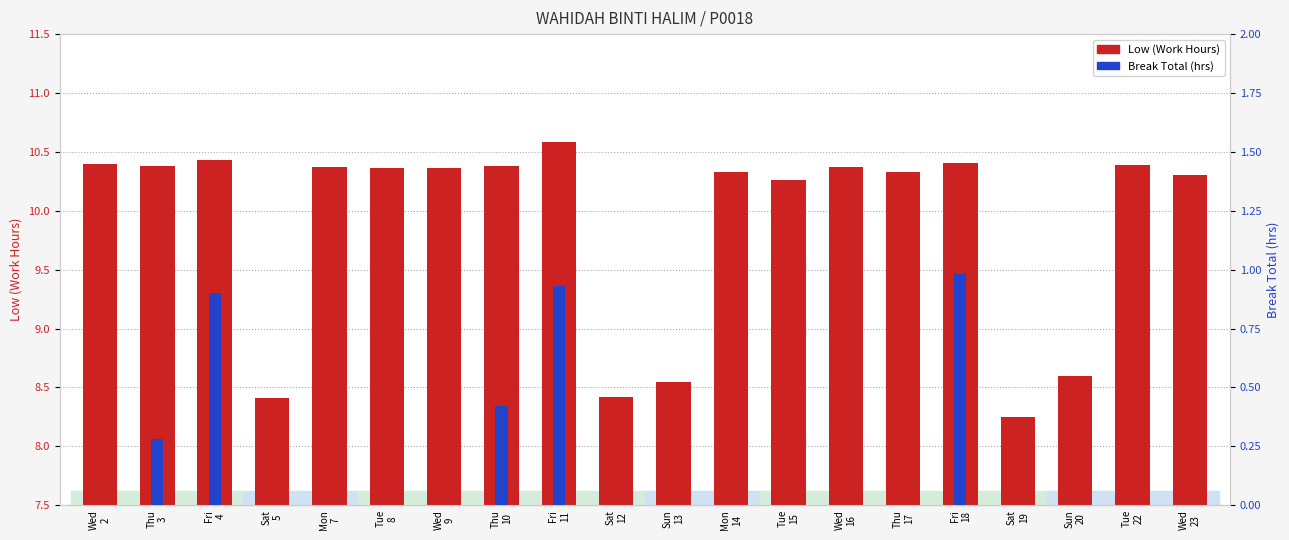

What are all the series names shown in the legend?

Low (Work Hours), Break Total (hrs)